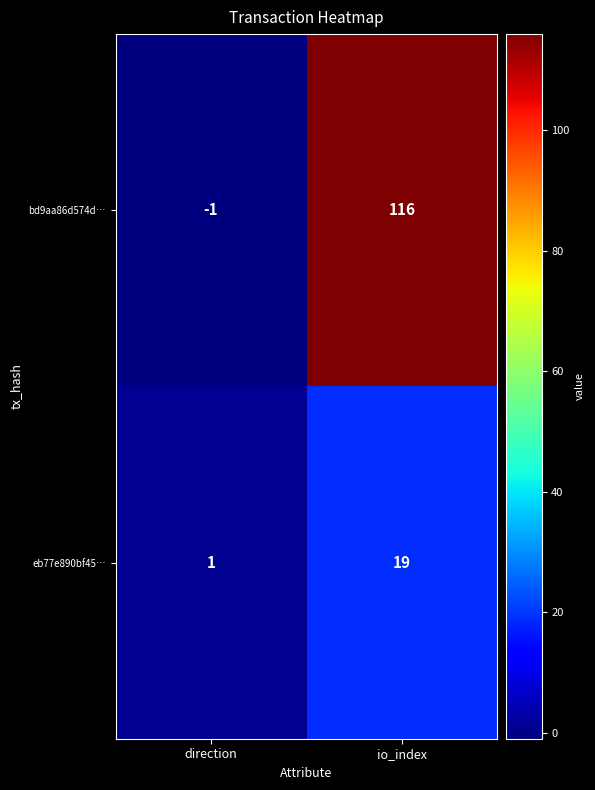

At direction, list the series in order from largest to smallest.

eb77e890bf45…, bd9aa86d574d…